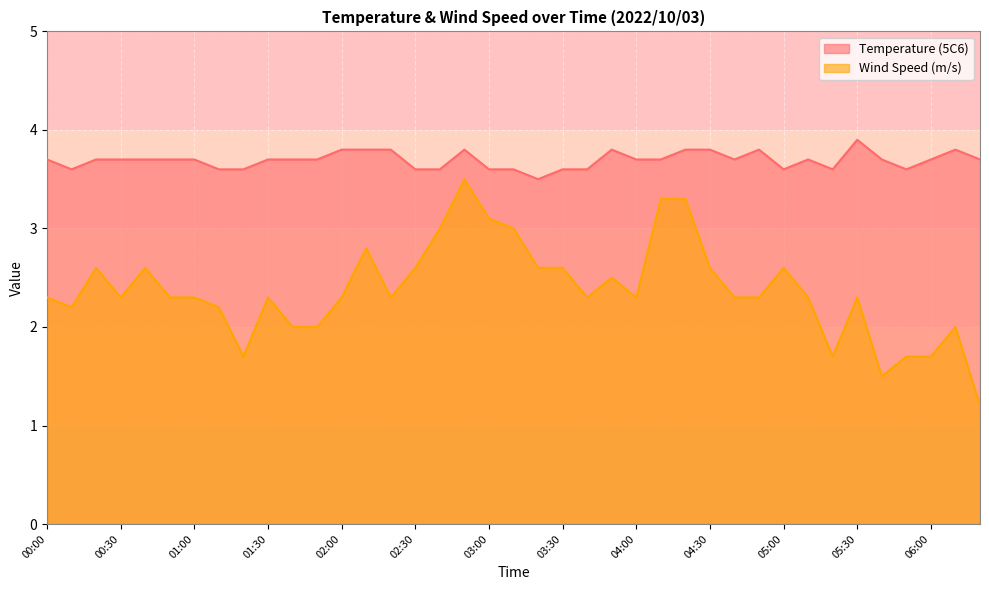

What are all the series names shown in the legend?

Temperature (5C6), Wind Speed (m/s)